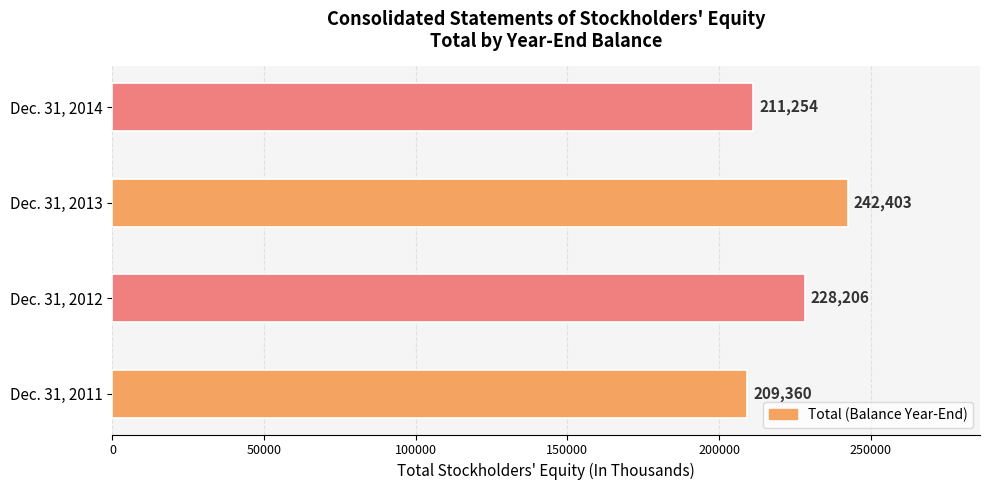

List the labels in order of value, smallest first.

Dec. 31, 2011, Dec. 31, 2014, Dec. 31, 2012, Dec. 31, 2013